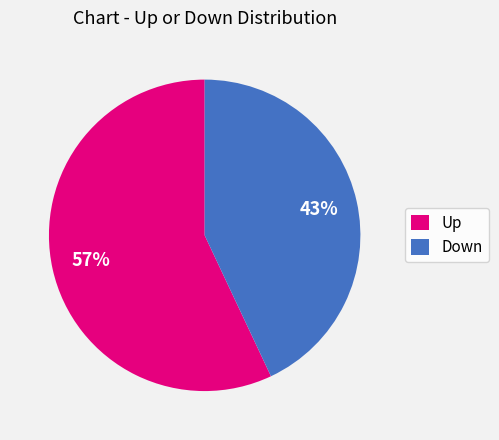

What is the ratio of the value at Down to the value at Up?

0.8